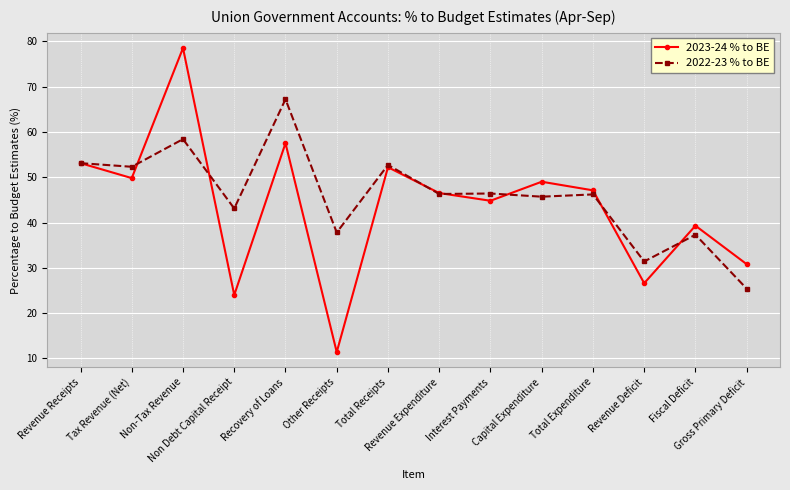

Which series ends up on top after the final intersection of 2022-23 % to BE and 2023-24 % to BE?

2023-24 % to BE